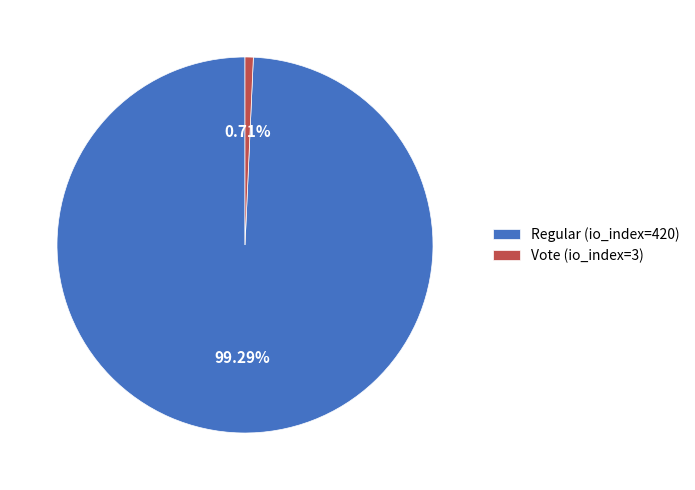

True or false: Regular (io_index=420) accounts for 89% of the total.

False